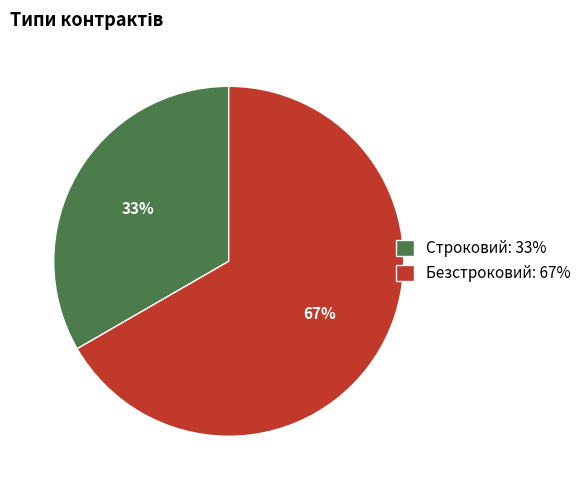

To the nearest percent, what is the average slice percentage?

50%